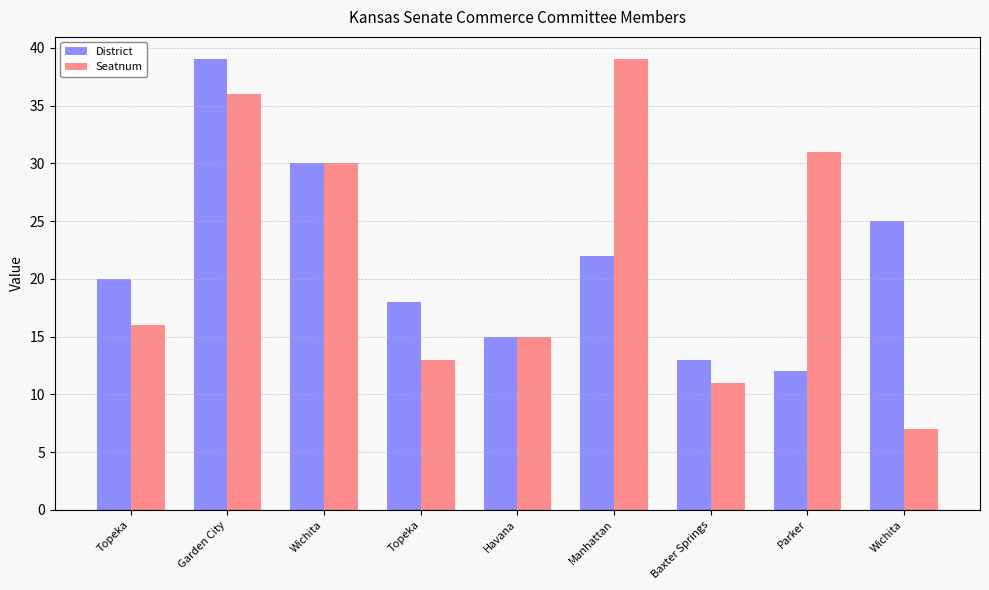

Which series has the widest spread of values?

Seatnum